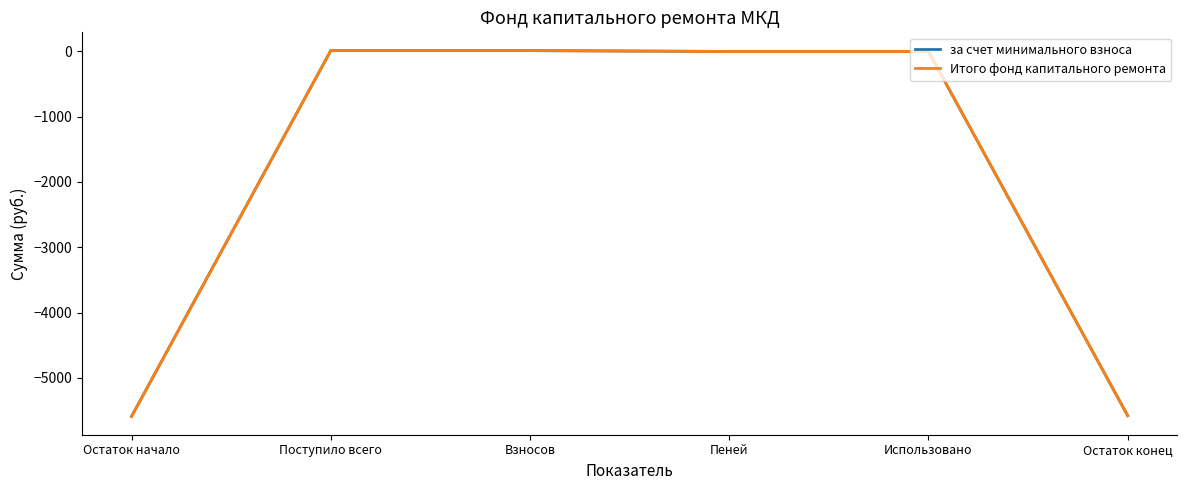

Is it true that Итого фонд капитального ремонта equals -5579.5 at Остаток конец?

True